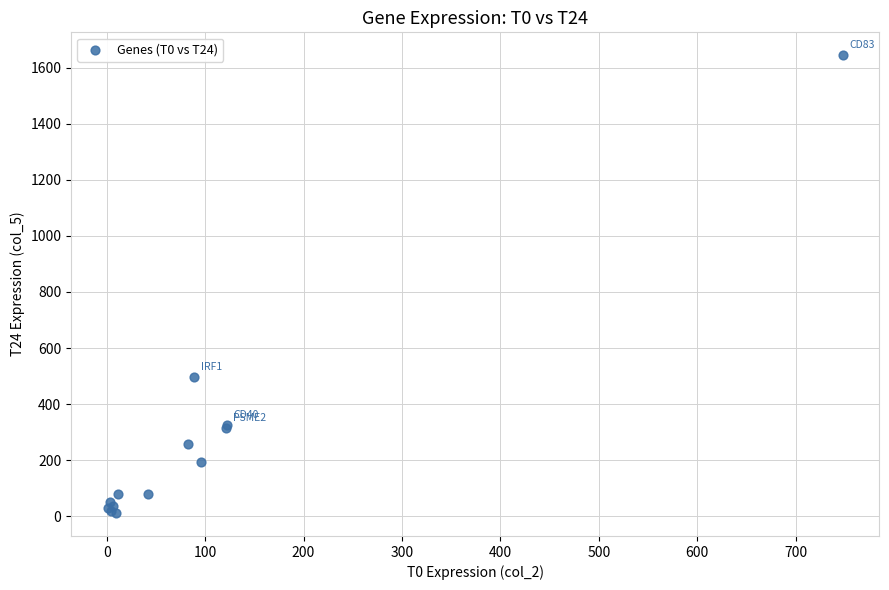

What Y value in the scatter plot is closest to 827?

495.3